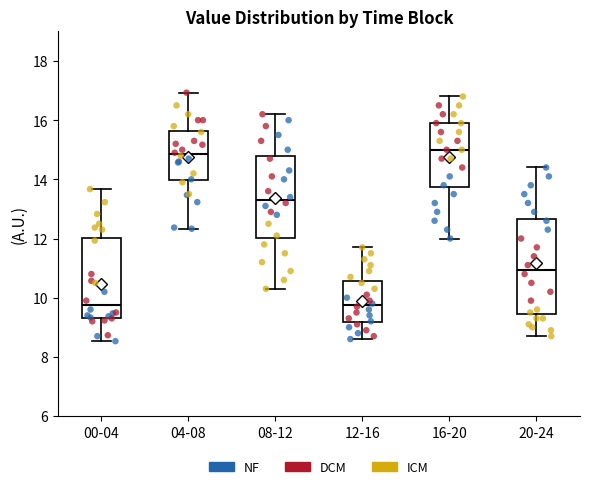

Comparing the boxes themselves (not the whiskers), which one is the tallest?

20-24